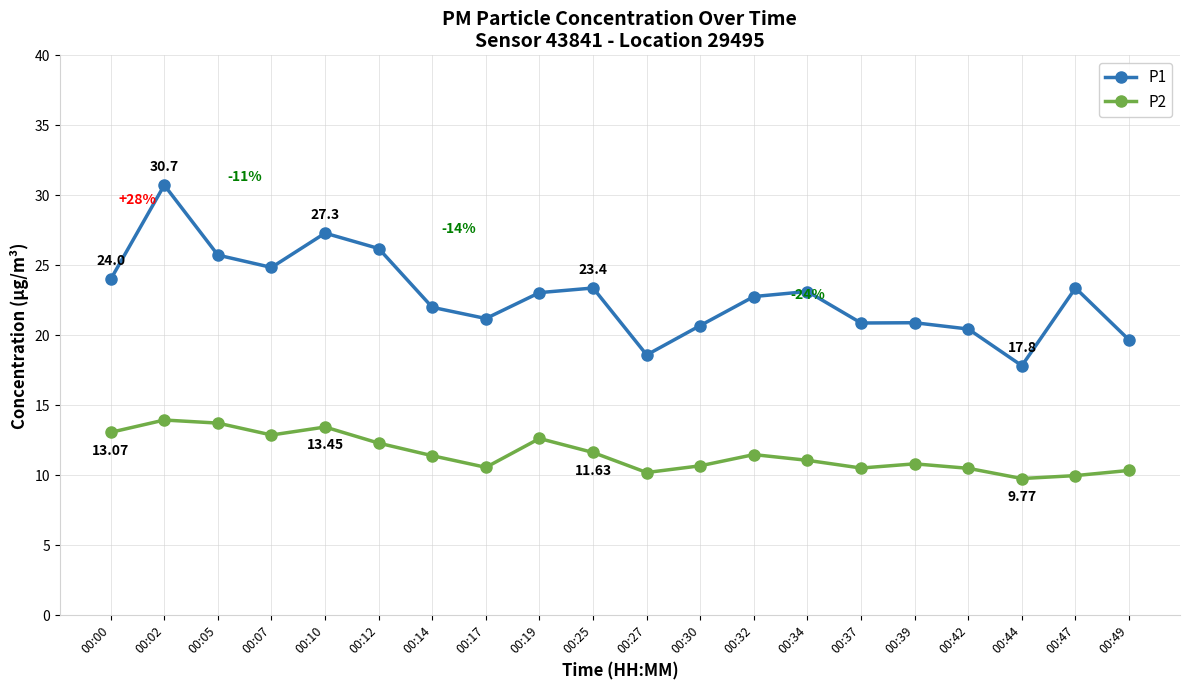

List the series in order of their peak value, highest first.

P1, P2